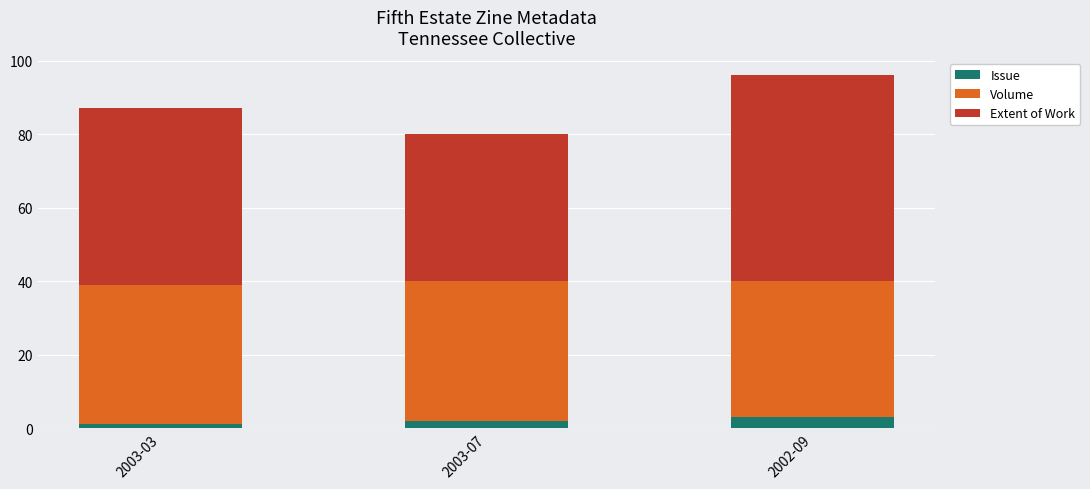

Read the Issue value at 2003-03.

1